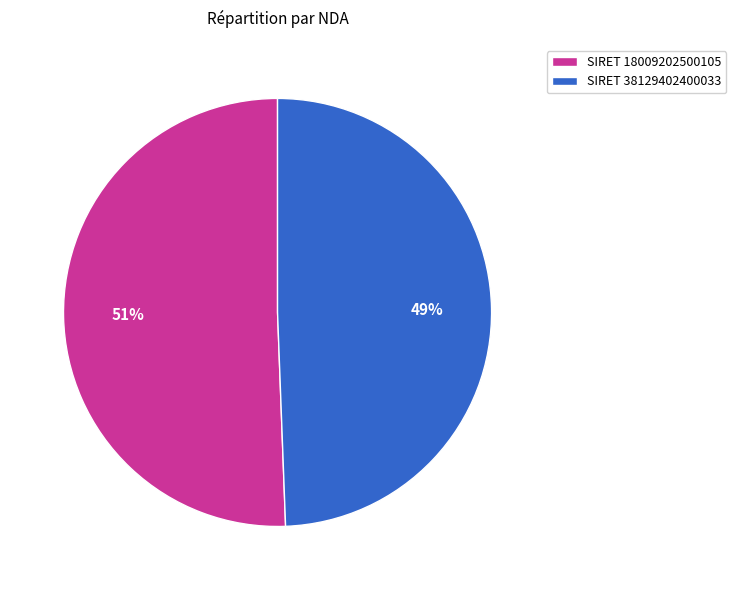

Between SIRET 18009202500105 and SIRET 38129402400033, which is larger?

SIRET 18009202500105